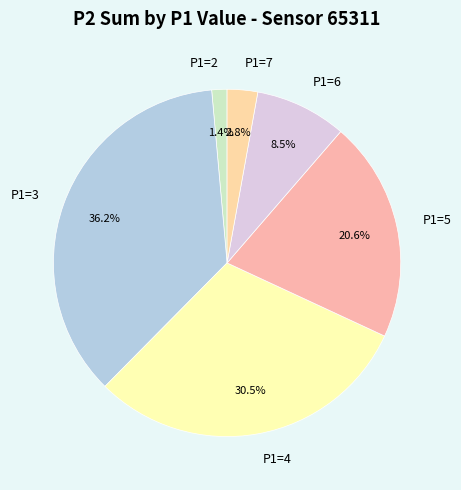

Is there a majority slice in this chart?

No